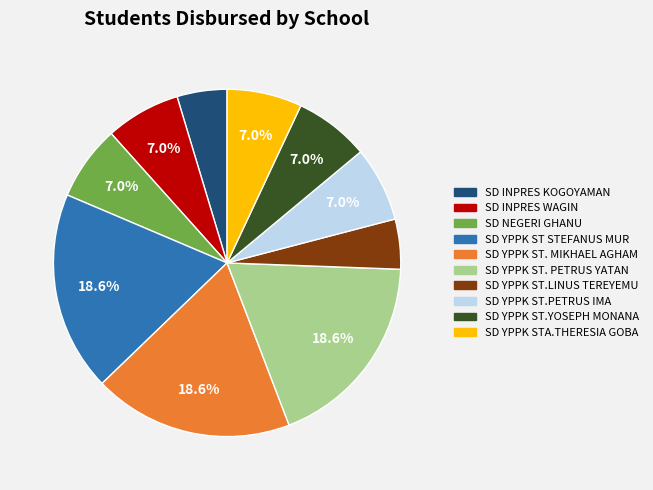

To the nearest percent, what portion does SD YPPK ST.YOSEPH MONANA represent?

7%